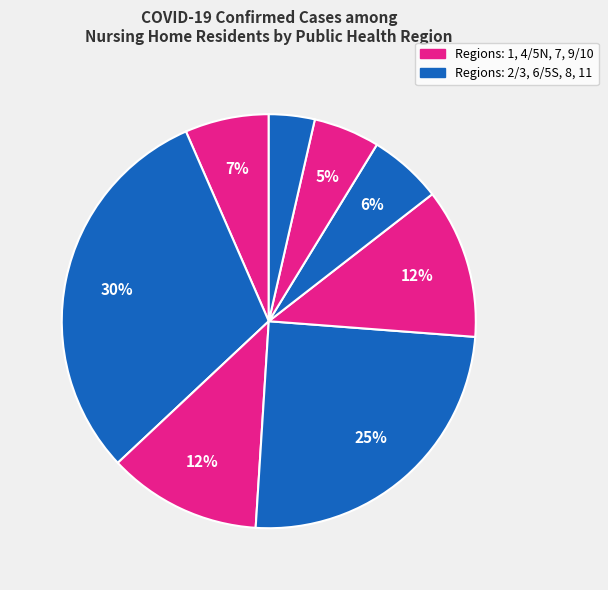

How many segments does this pie chart have?

8